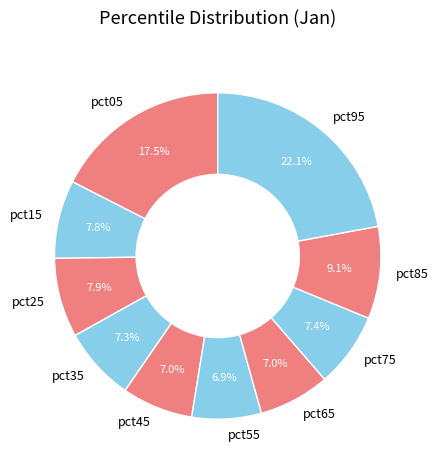

What is the largest slice in the pie chart?

pct95